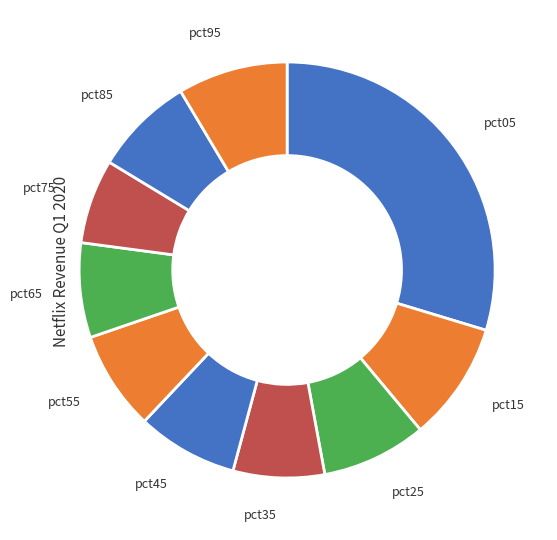

True or false: pct25 accounts for 1% of the total.

False